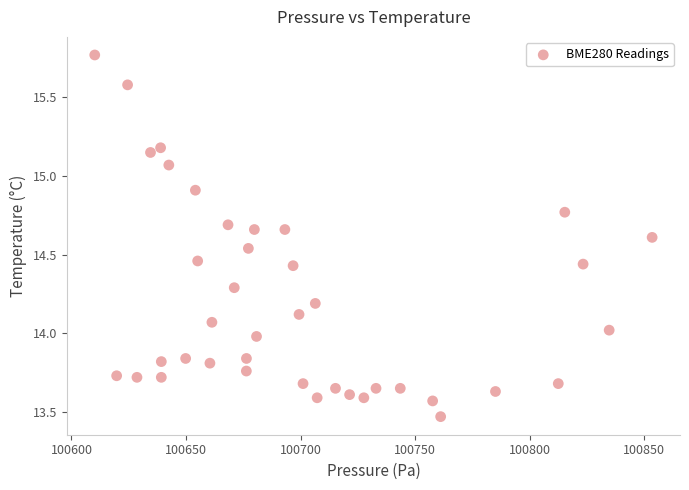

What is the range of X values (max minus min)?

243.3